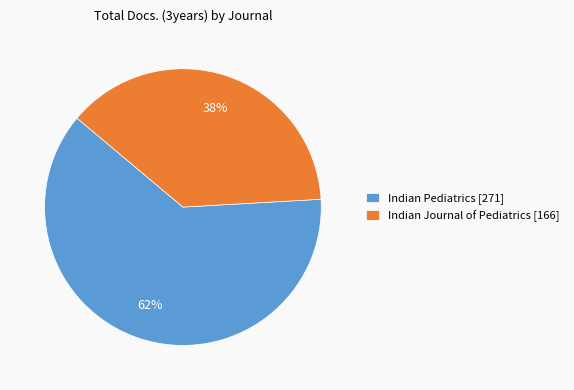

Is there a majority slice in this chart?

Yes